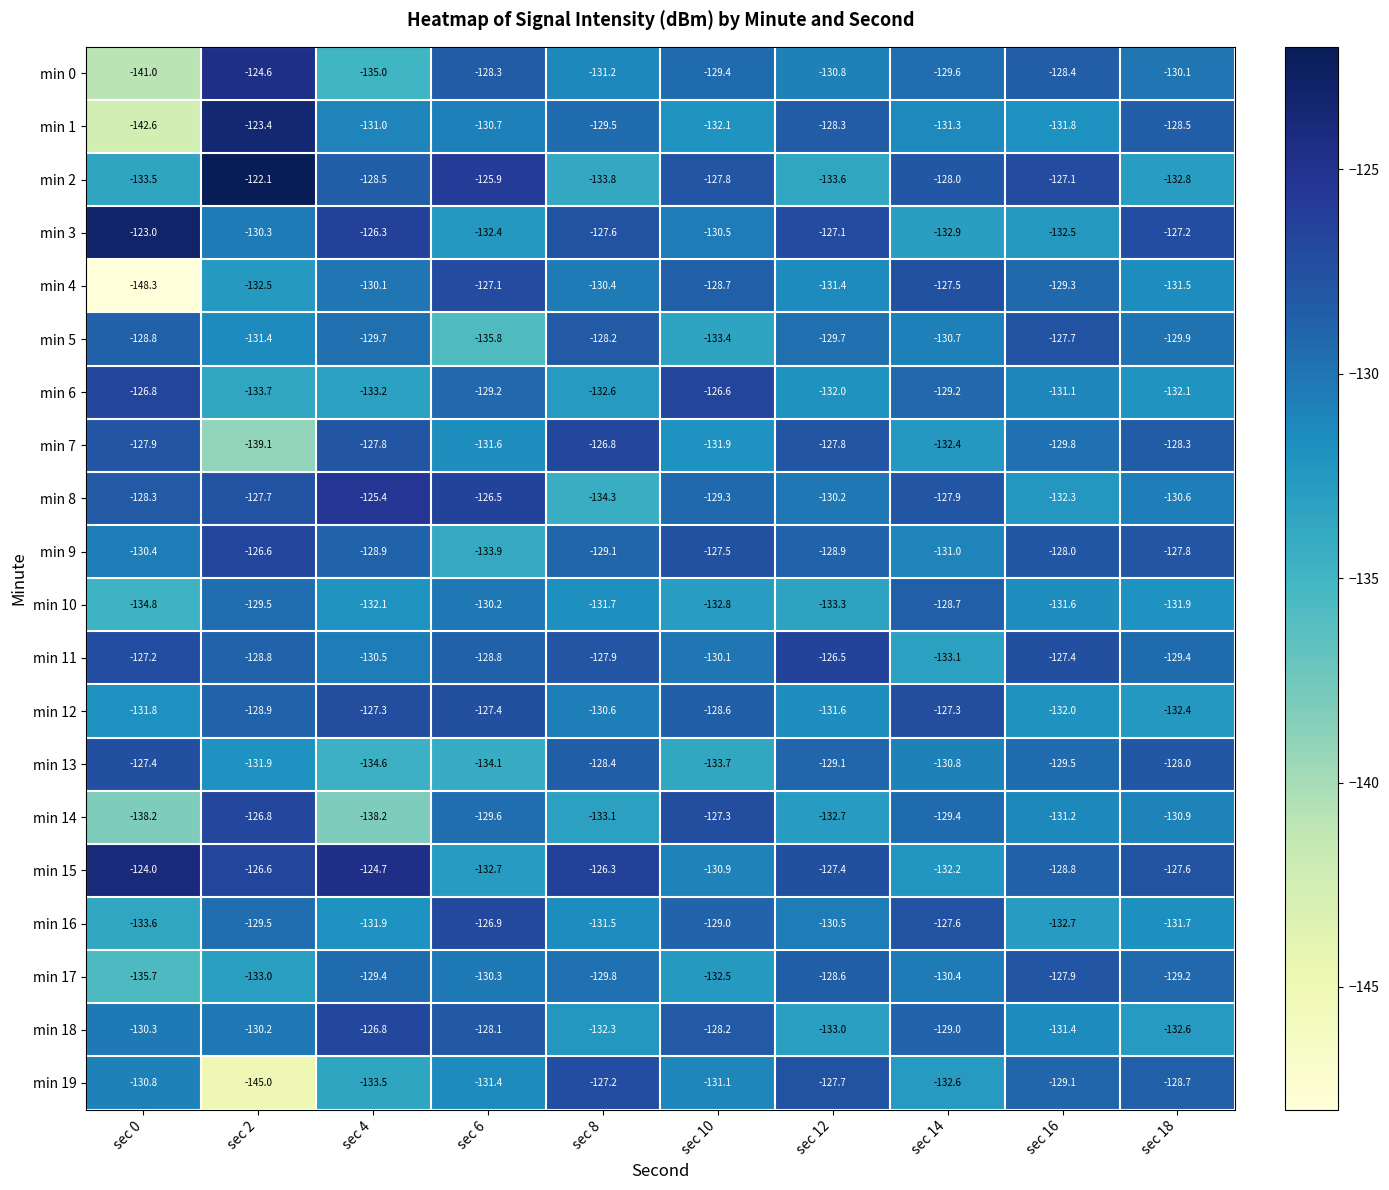

What is the smallest value displayed?

-148.3